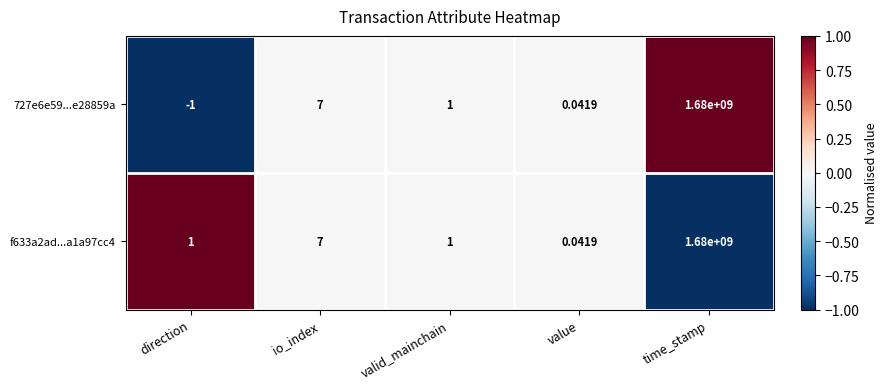

How many data points does each series have?

5